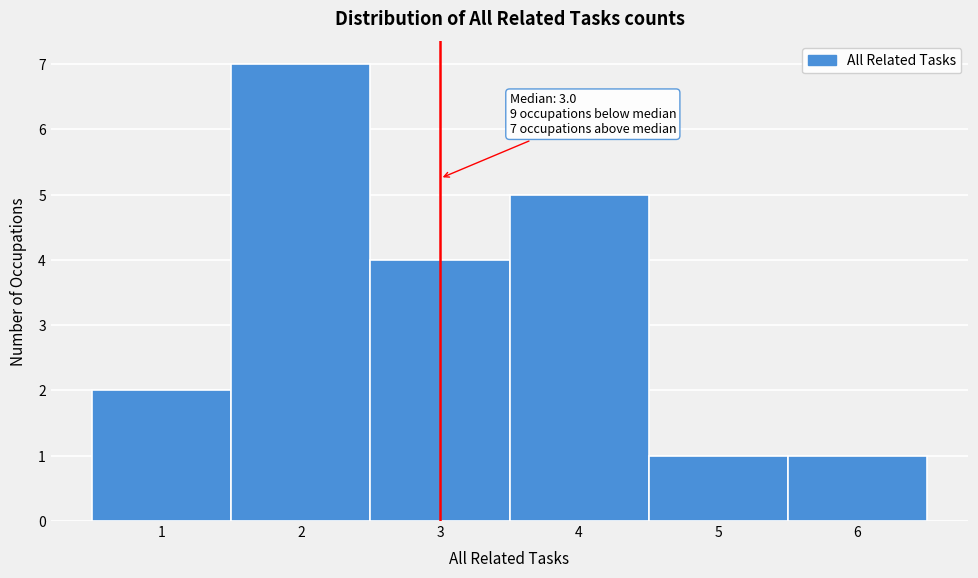

Over which range of the x-axis is the bar tallest?

1.5 to 2.5